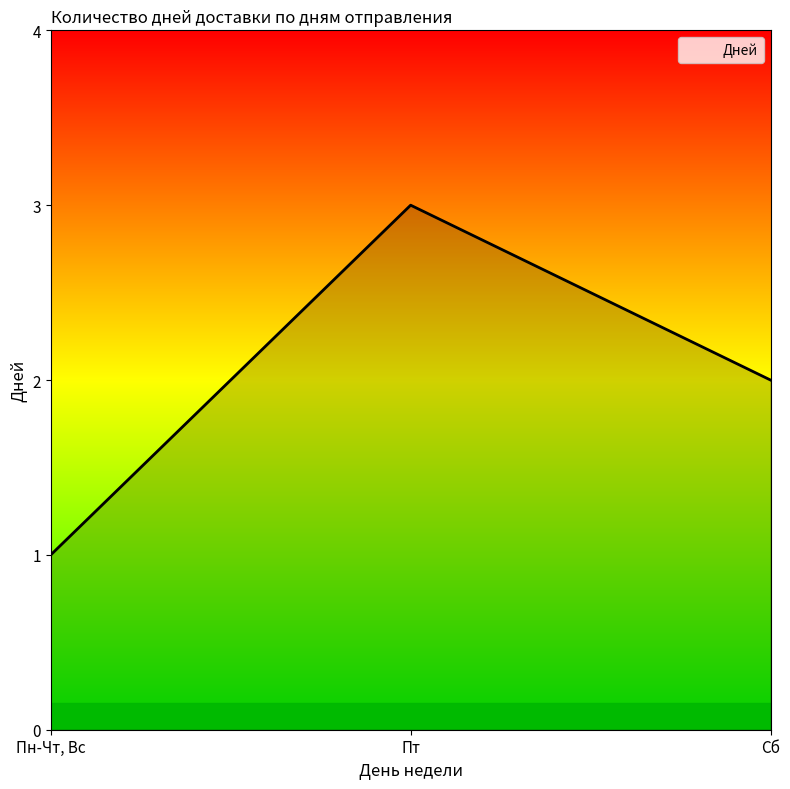

Count the number of categories in the chart.

3